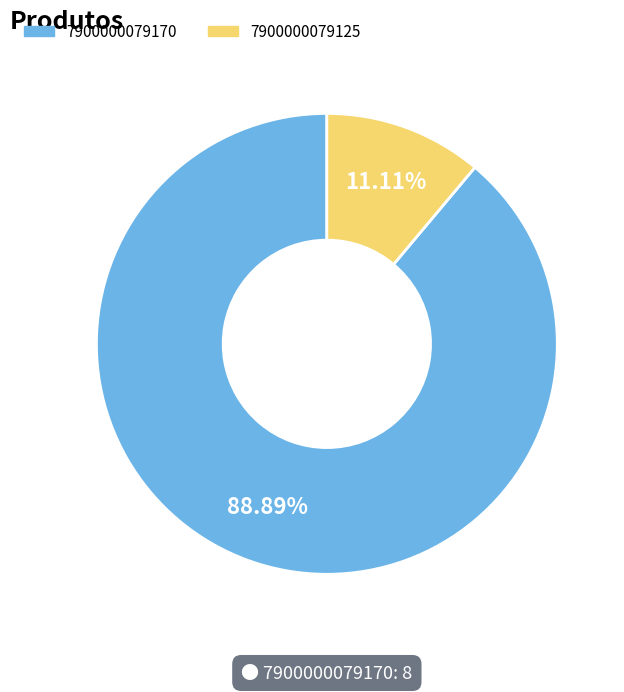

Which category accounts for the majority?

7900000079170